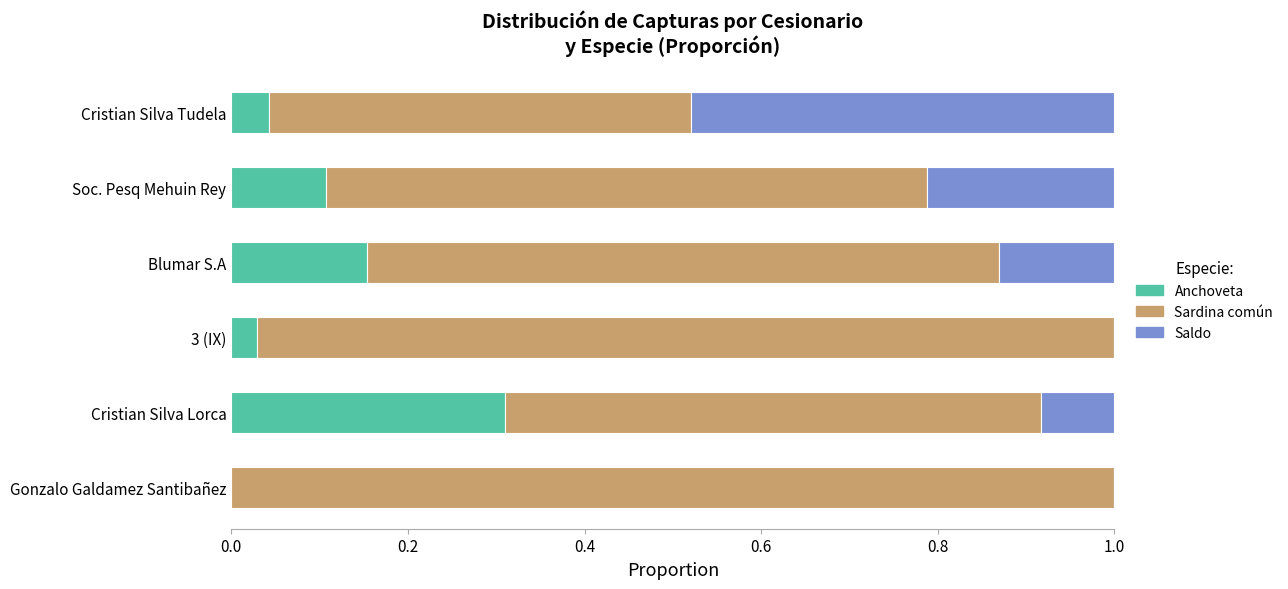

At which label does Anchoveta reach its peak?

Cristian Silva Lorca